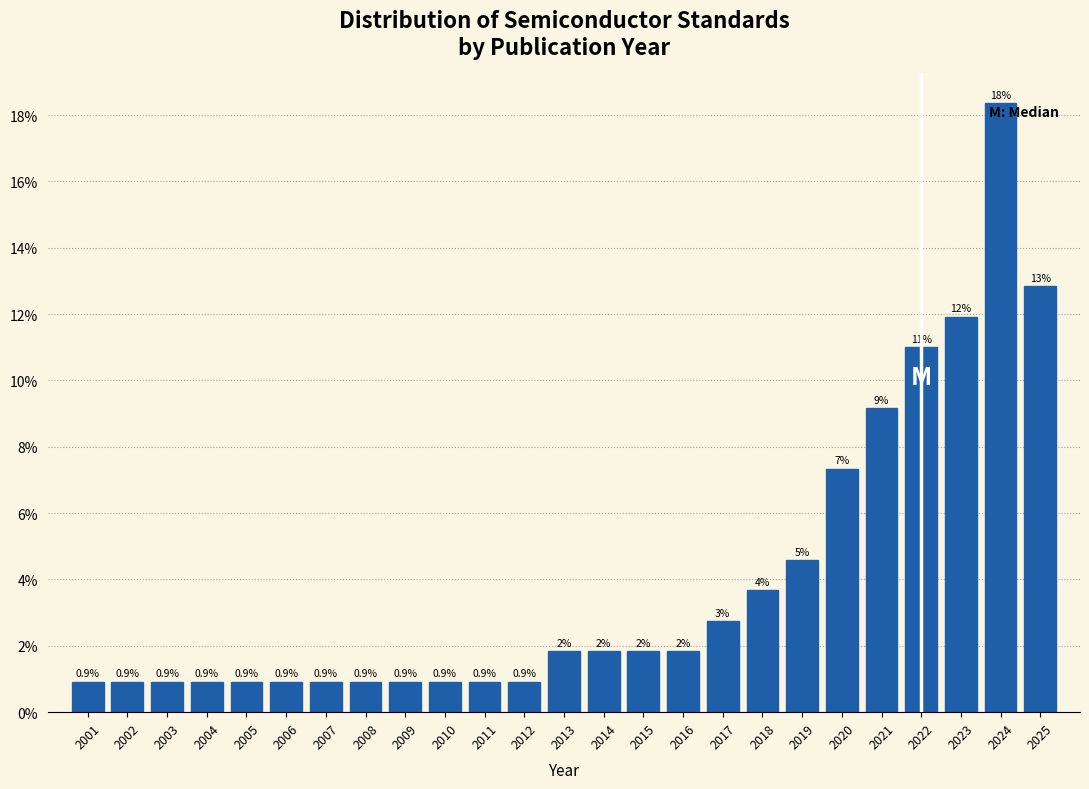

Over which range of the x-axis is the bar tallest?

2023.5 to 2024.5